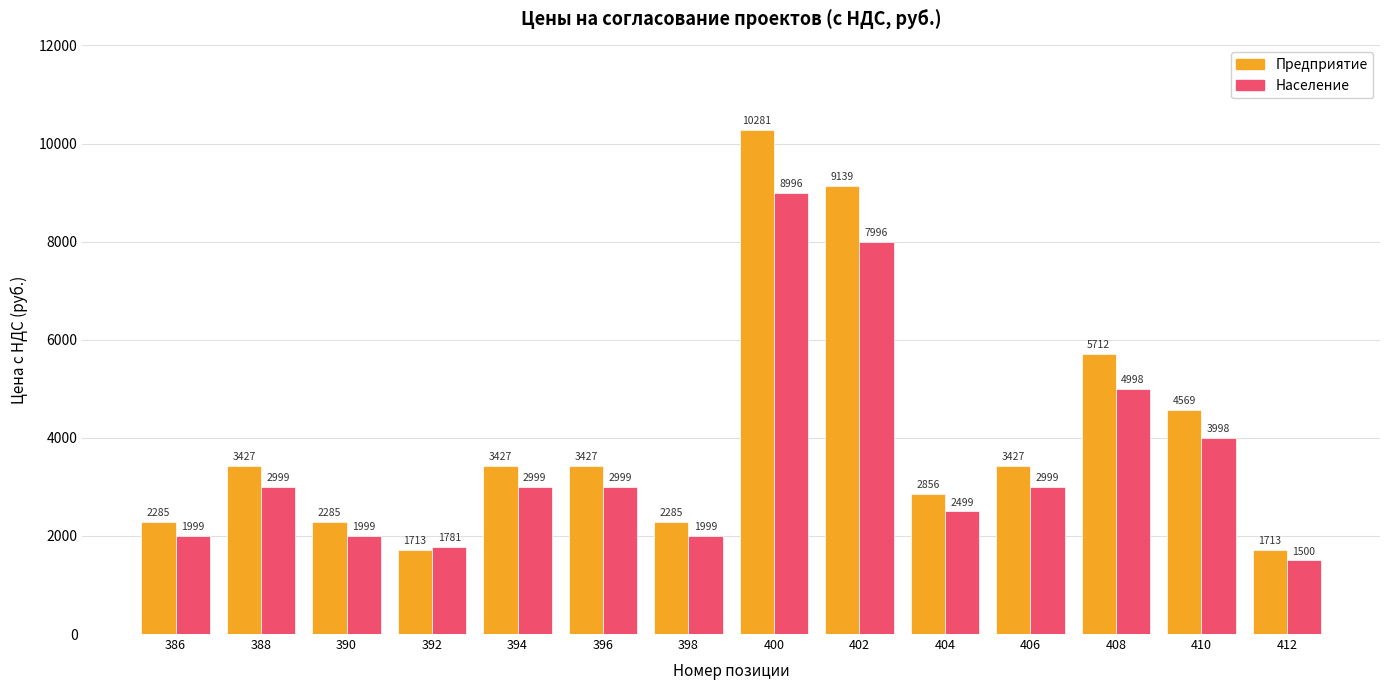

Count the number of data series in this chart.

2